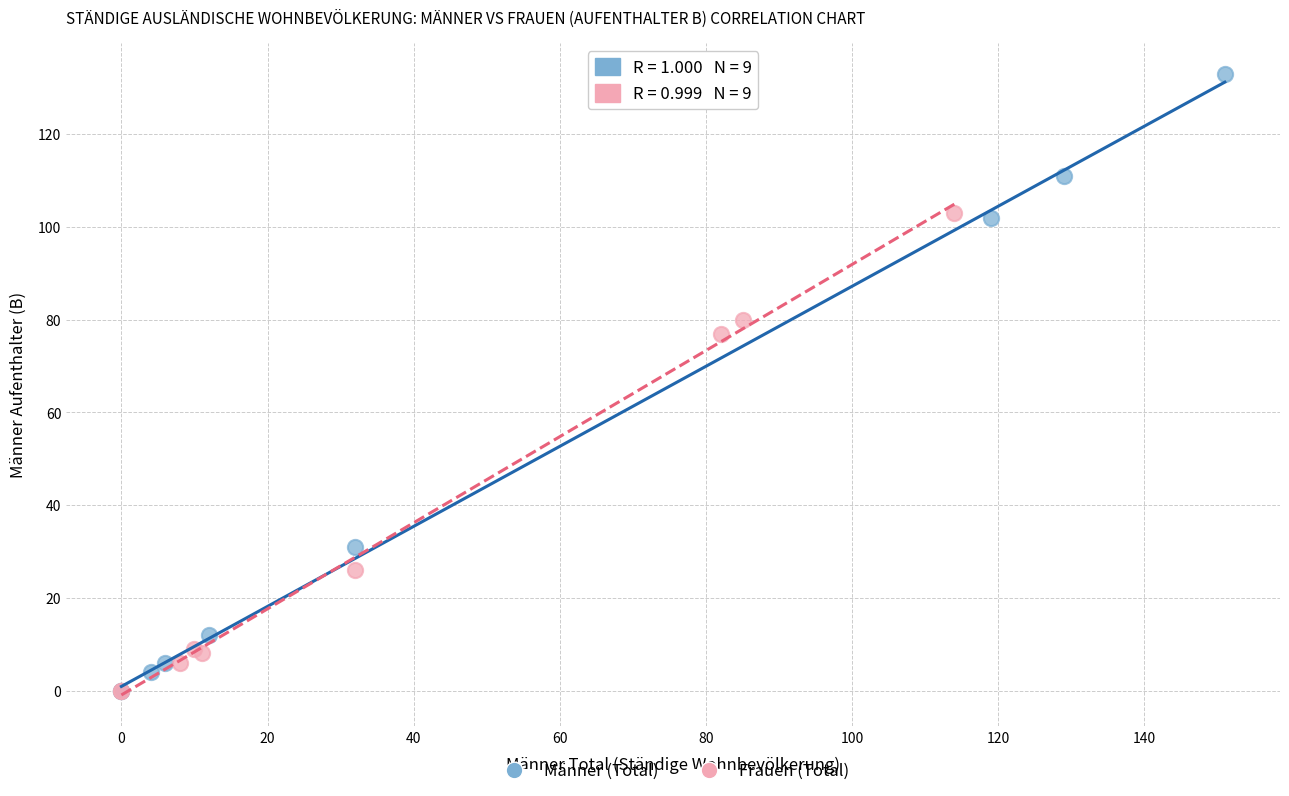

Which series has the widest spread of Y values?

Männer (Total)